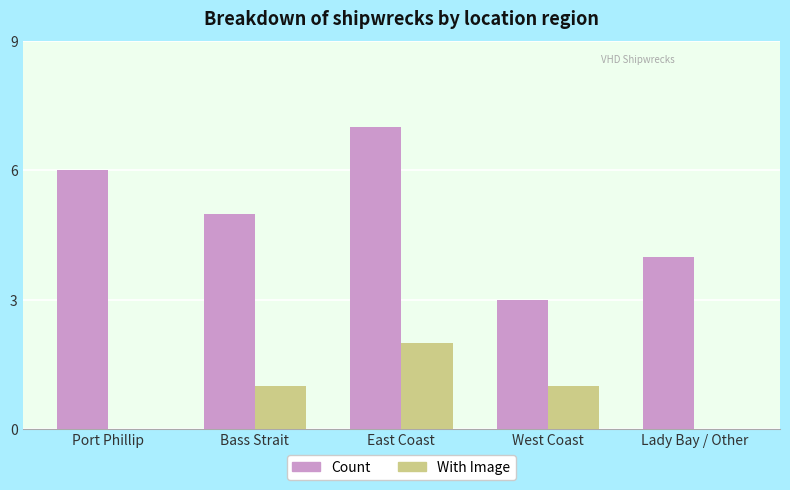

Reading left to right, transcribe all the data shown in this chart.

Count: 6	5	7	3	4
With Image: 0	1	2	1	0